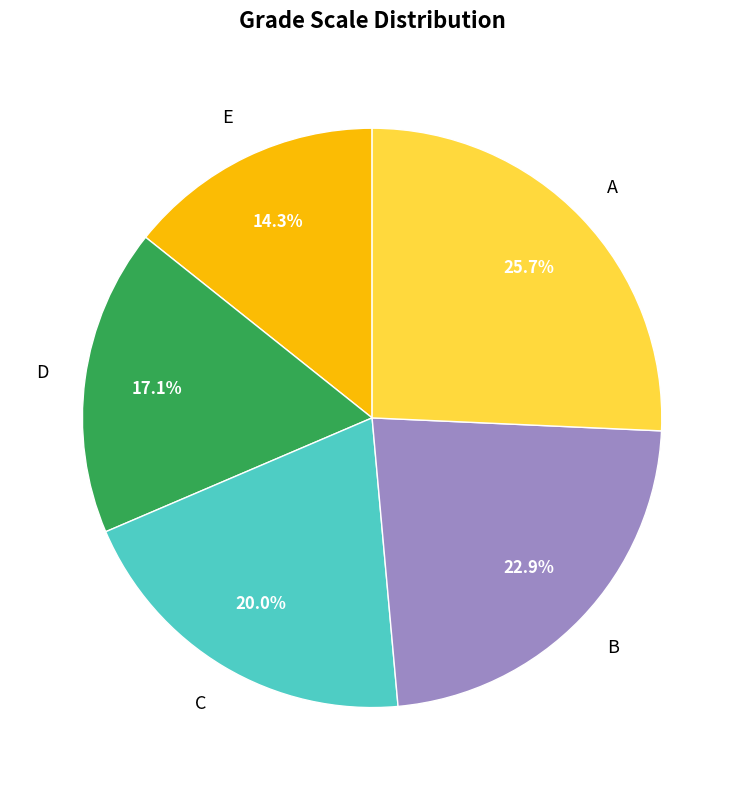

Does any single category account for the majority?

No